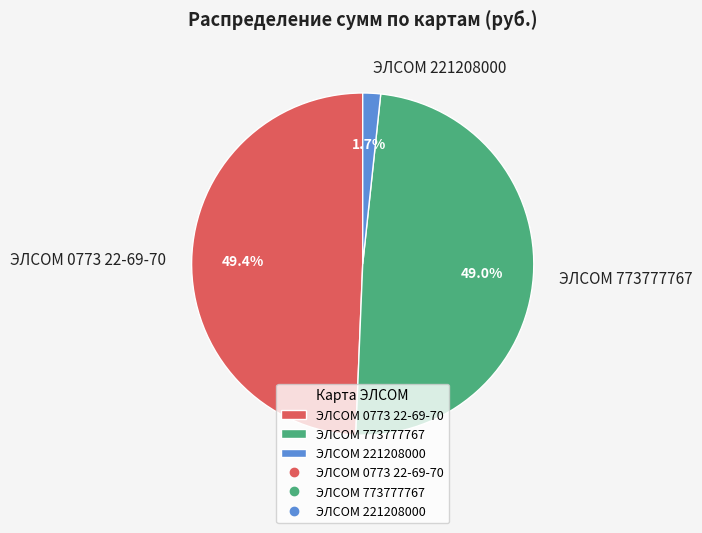

Is it true that ЭЛСОМ 221208000 is 2% of the pie?

True